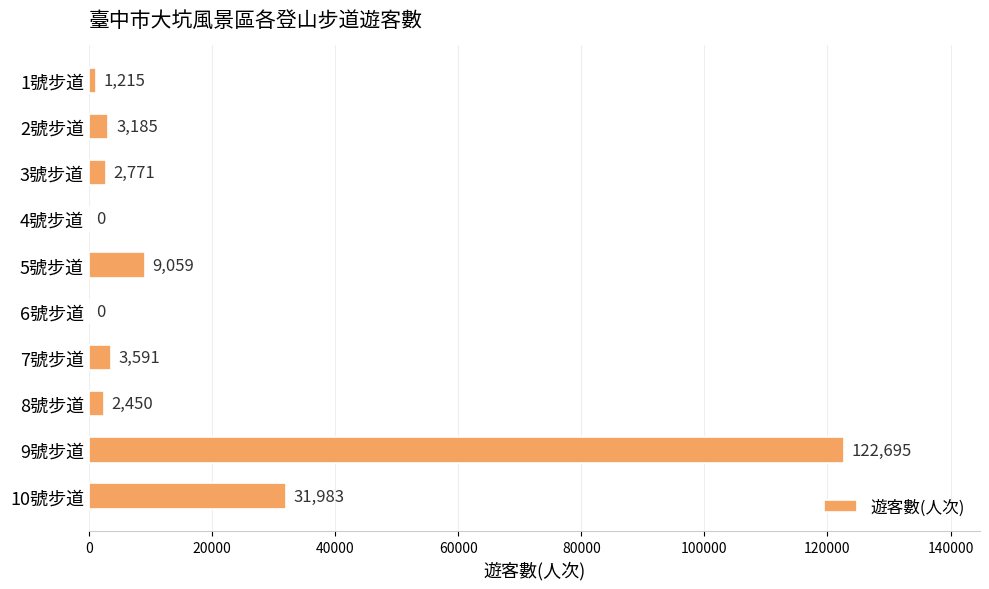

The chart shows a value of 0 at 6號步道. True or false?

True